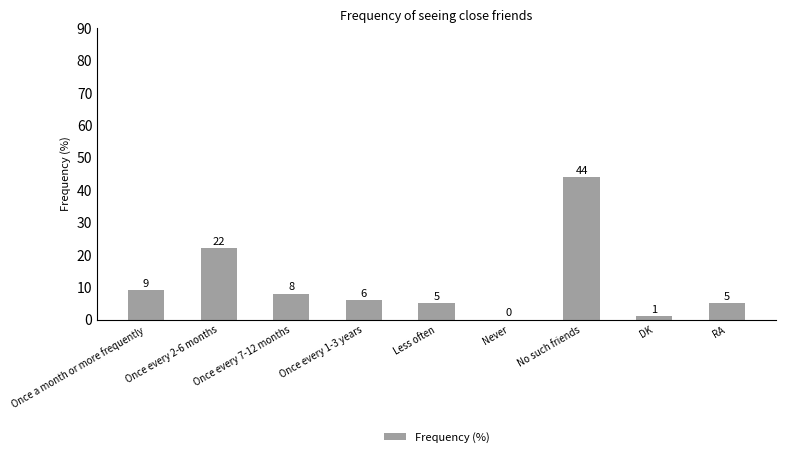

Approximately how many times larger is the value at Once every 2-6 months compared to Once a month or more frequently?

2.4